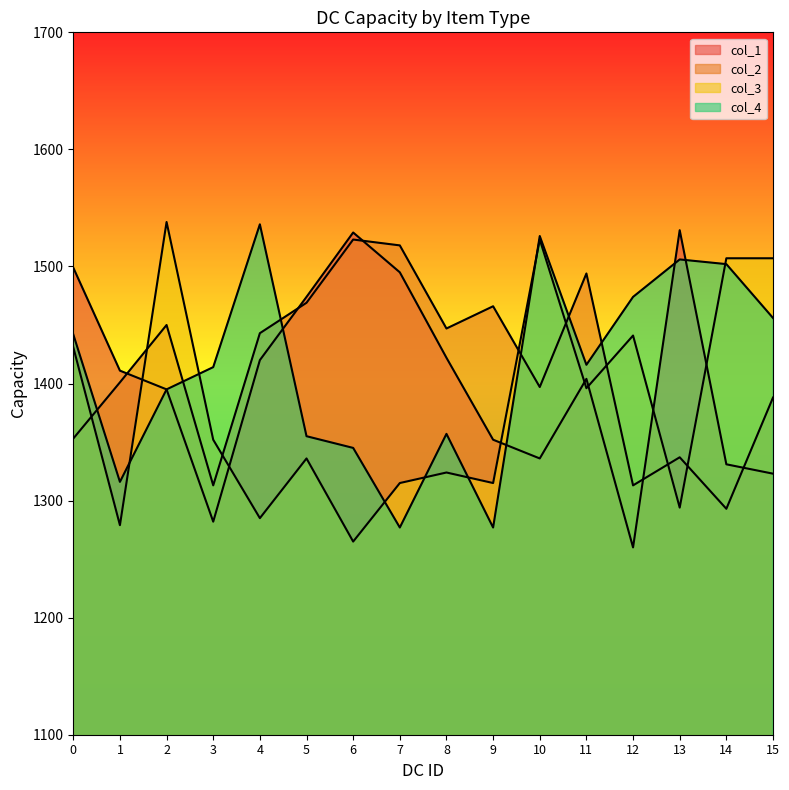

What is the sum of the col_3 values at 1 and 0?

2710